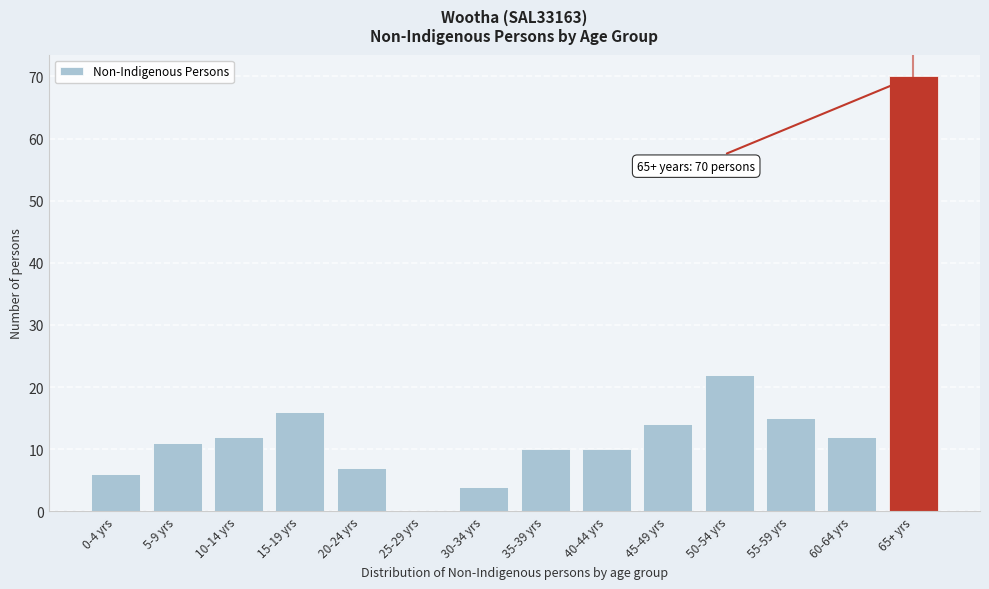

Reading left to right, what are all the values shown in this chart?

0-4 yrs=6	5-9 yrs=11	10-14 yrs=12	15-19 yrs=16	20-24 yrs=7	25-29 yrs=0	30-34 yrs=4	35-39 yrs=10	40-44 yrs=10	45-49 yrs=14	50-54 yrs=22	55-59 yrs=15	60-64 yrs=12	65+ yrs=70